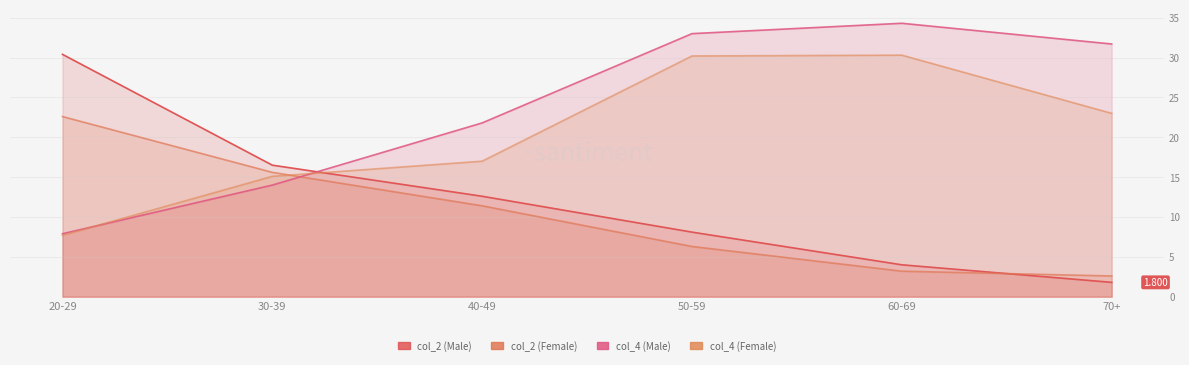

True or false: col_4 (Female) has more than 0 points higher than both neighbors.

True